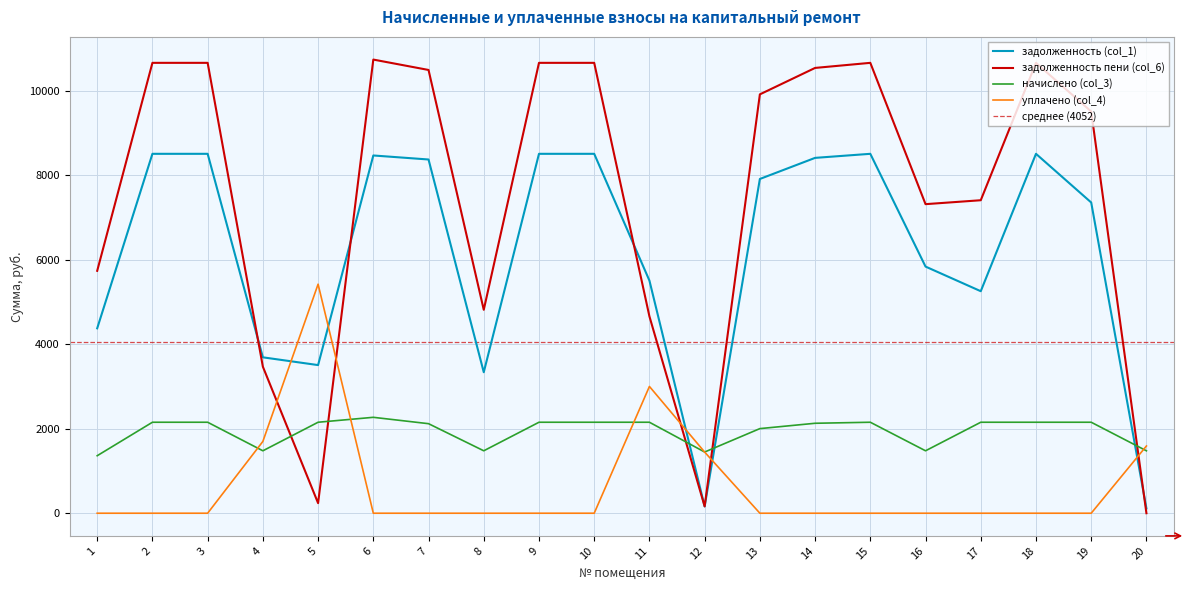

At which label is начислено (col_3) closest to 1815?

13